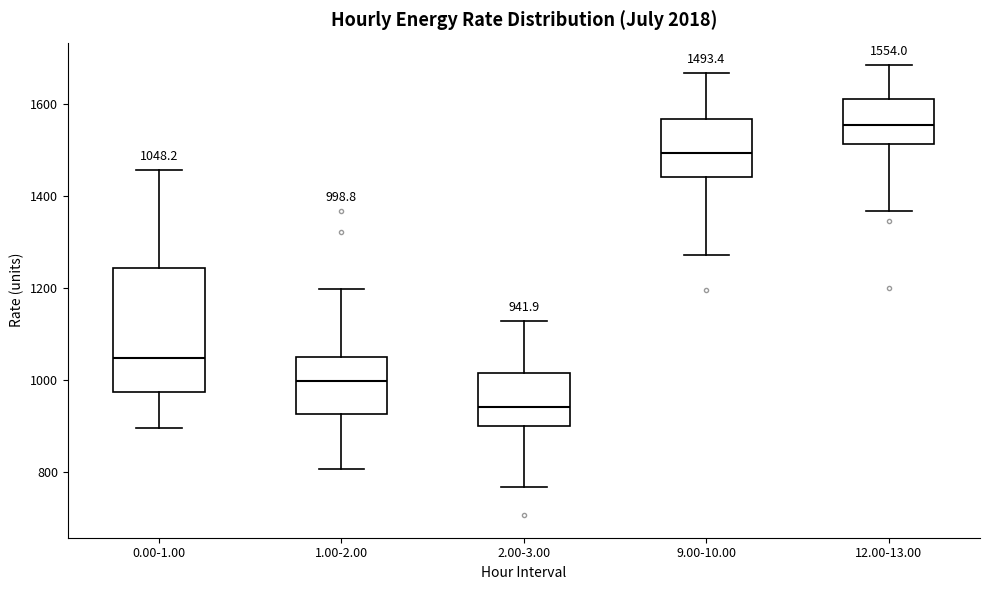

Which box is the tallest, from its lower edge to its upper edge?

0.00-1.00